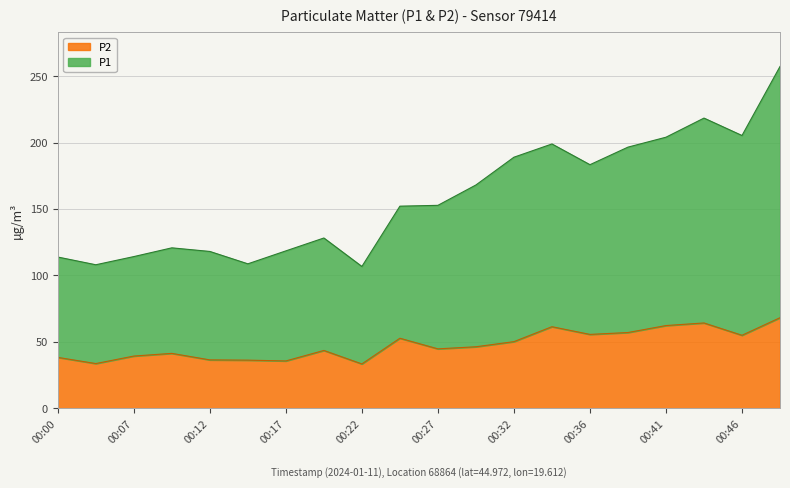

What is the value of the P2 point at the 5th from the left?

36.4